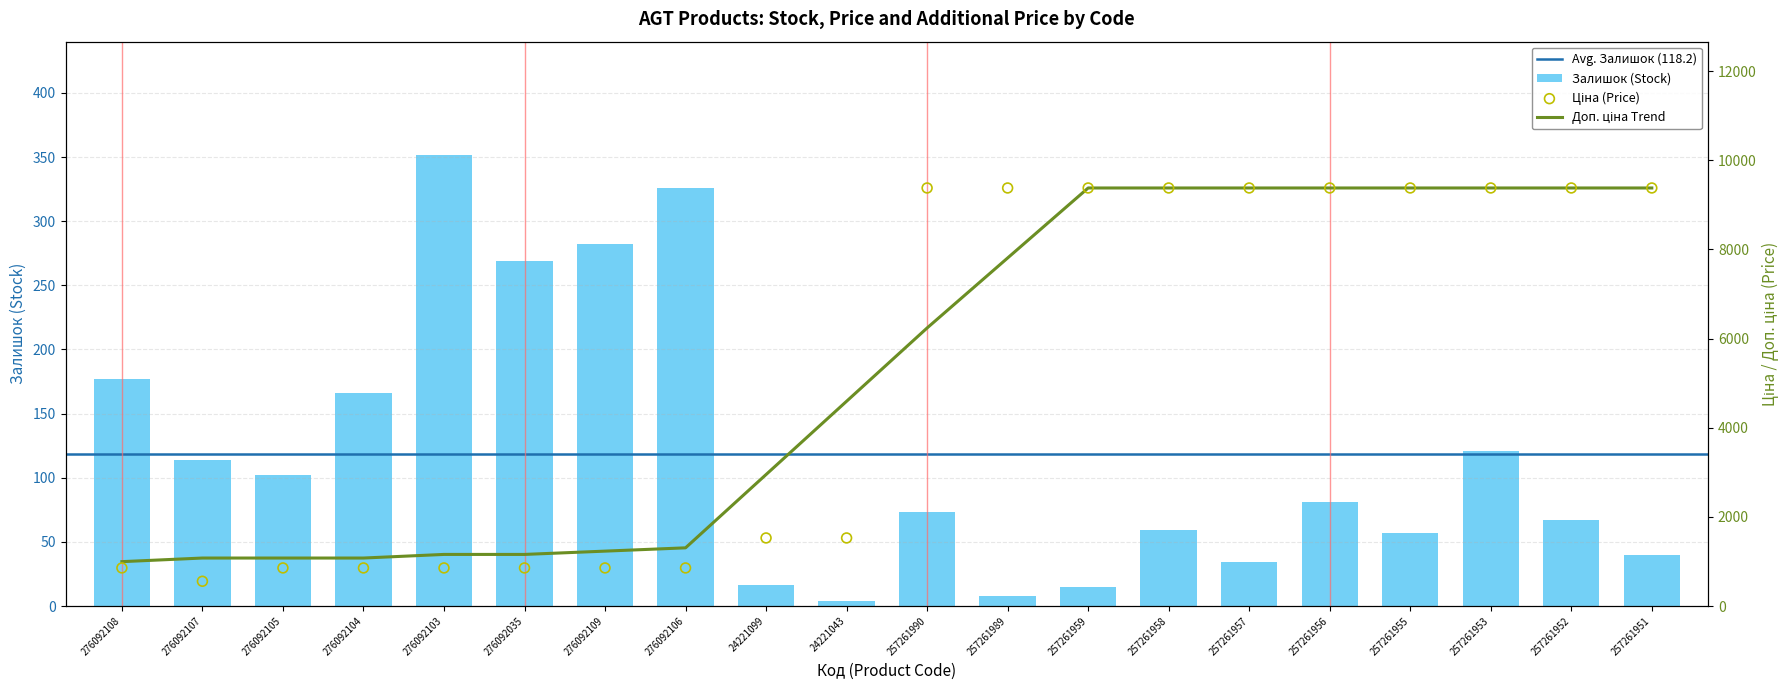

Which series contains the highest Y value?

Ціна